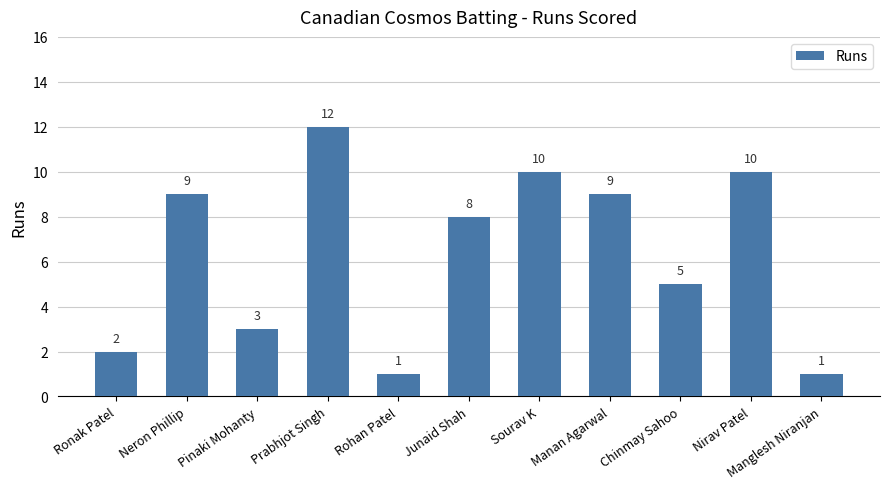

What is the sum of all values?

70